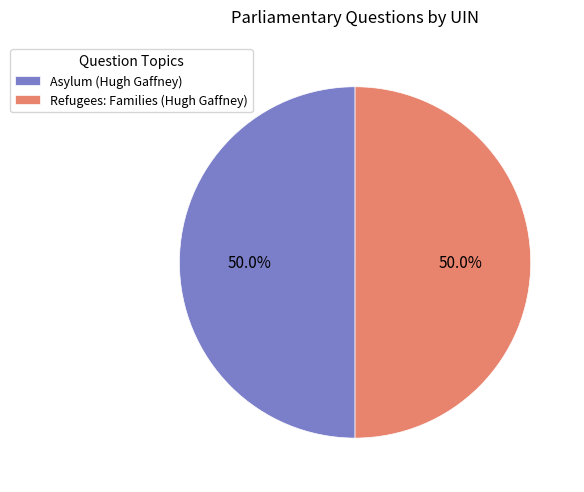

What is the ratio of the value at Refugees: Families (Hugh Gaffney) to the value at Asylum (Hugh Gaffney)?

1.0